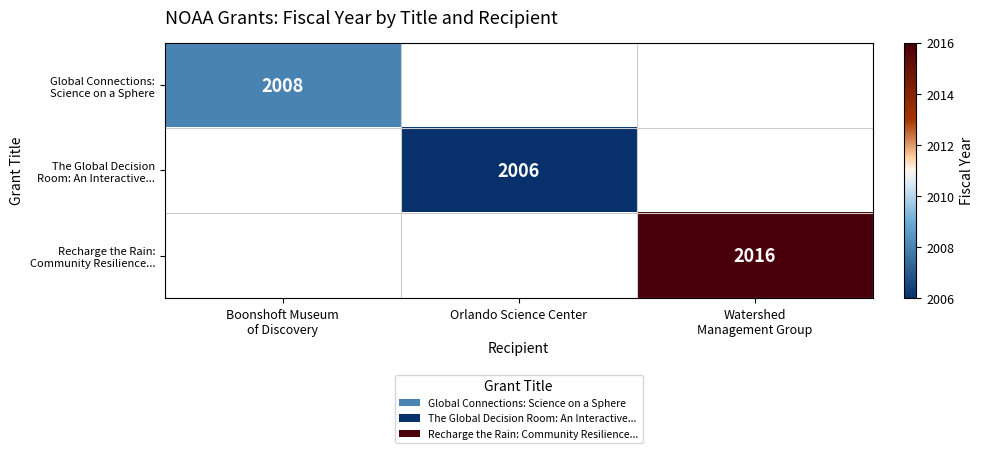

How many values in Global Connections: Science on a Sphere are above zero?

1